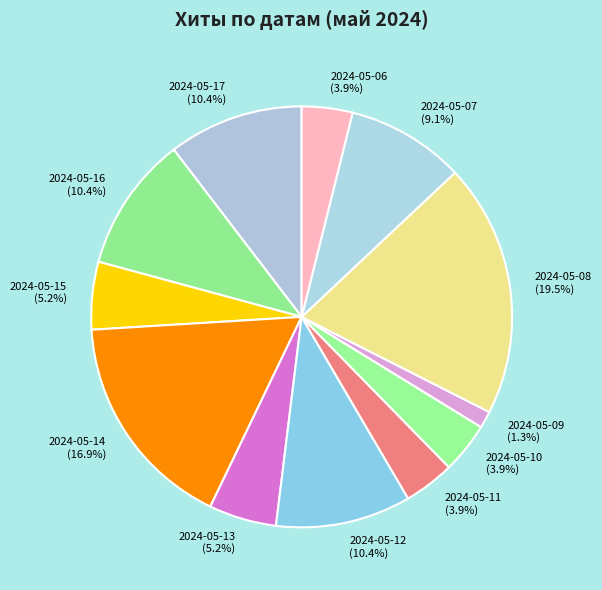

How many slices are in this pie chart?

12